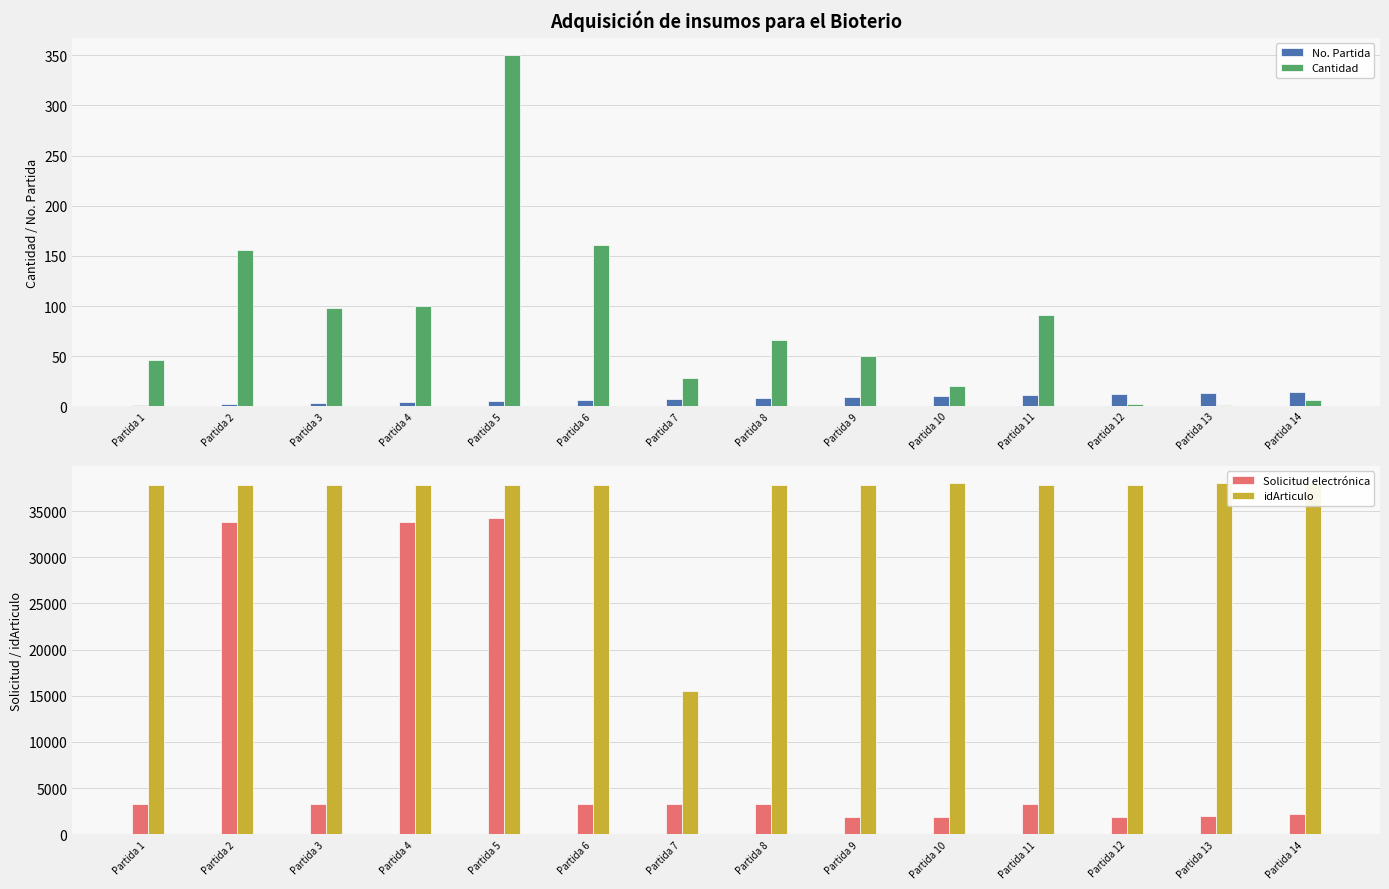

Is it true that idArticulo equals 60709 at Partida 14?

False